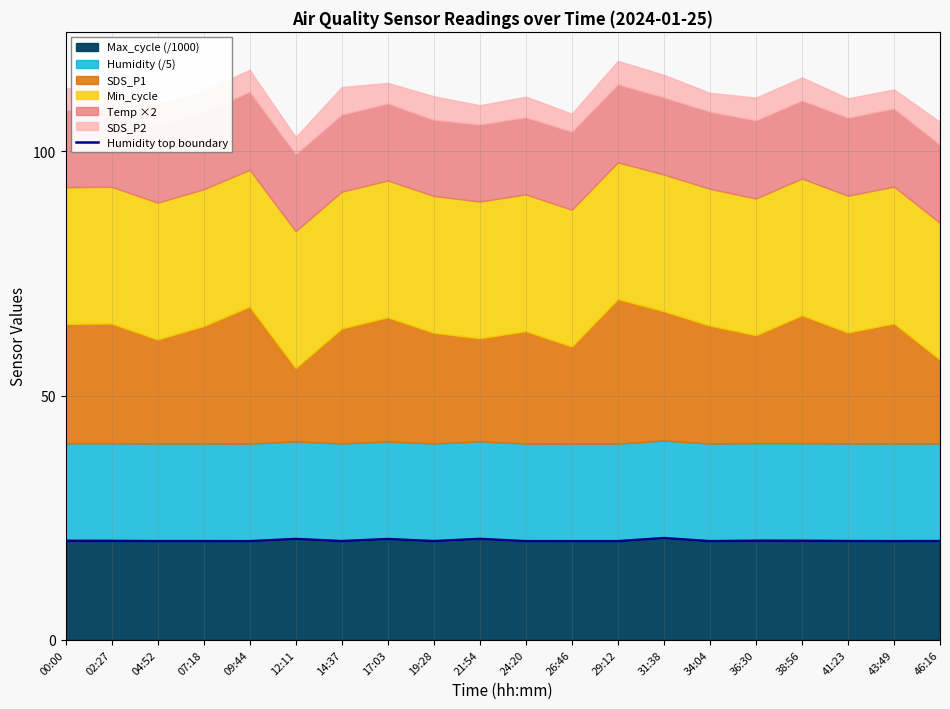

True or false: the data shows 20.2 at 02:27.

True